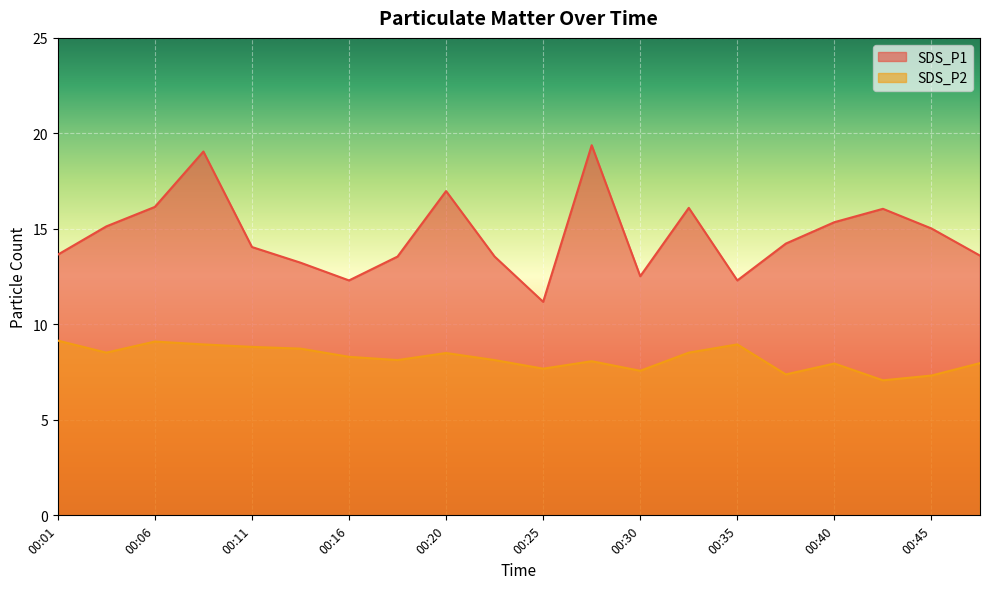

Is it true that SDS_P2 equals 15.7 at 00:11?

False